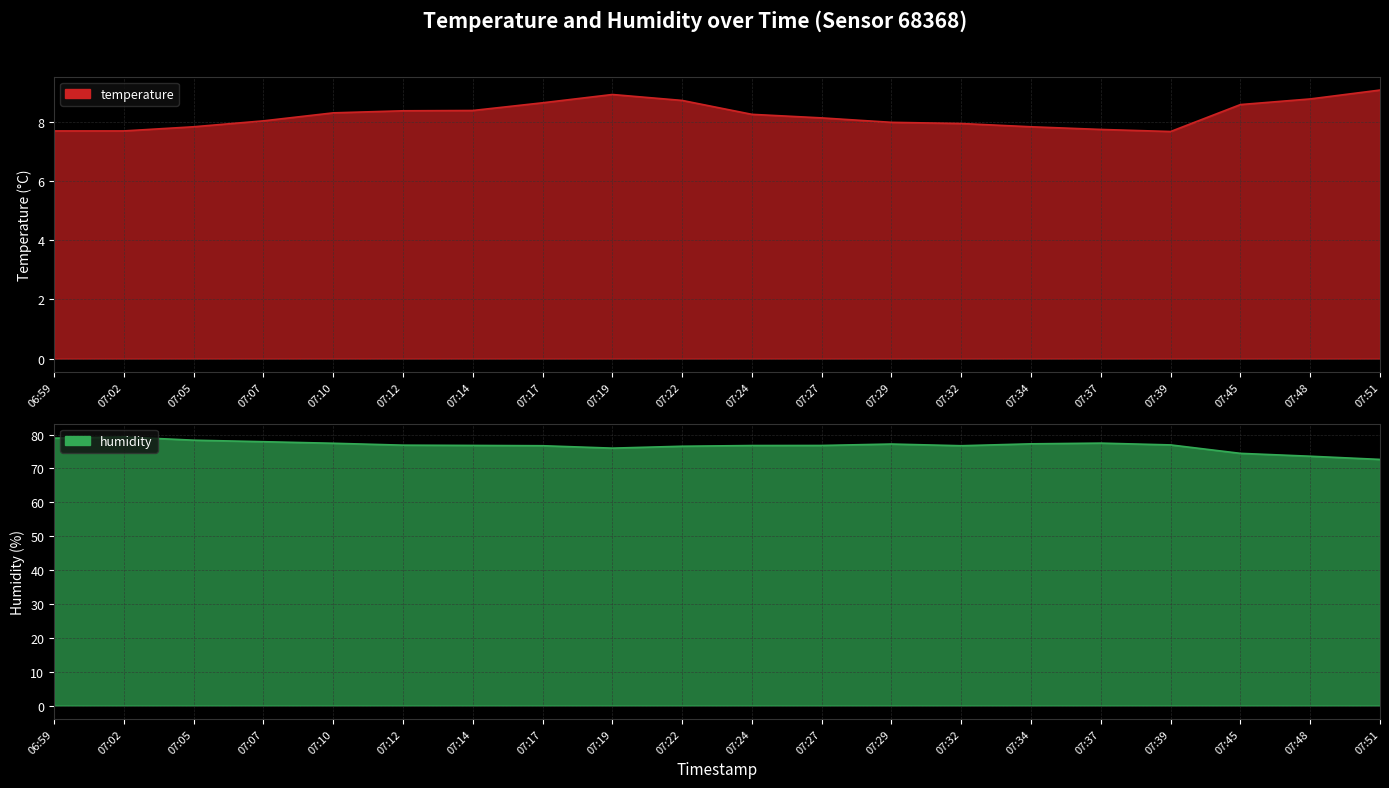

What is the maximum value for humidity?

79.3